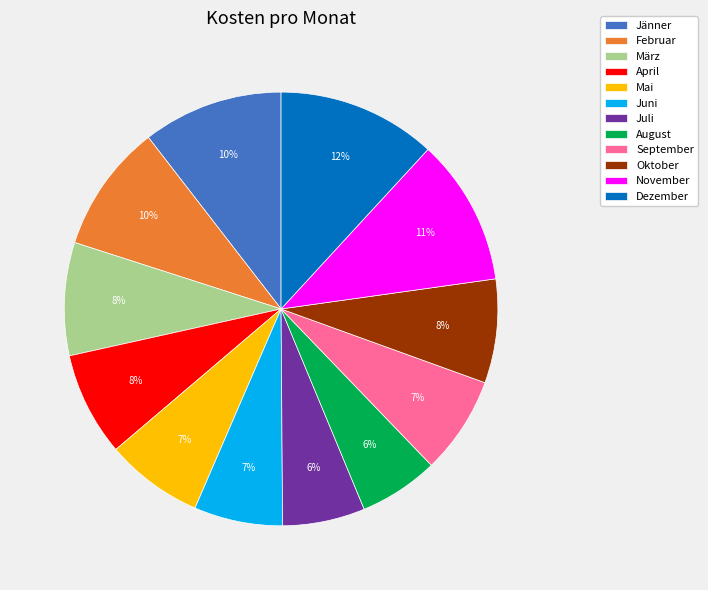

Is there any slice that represents more than half of the pie?

No